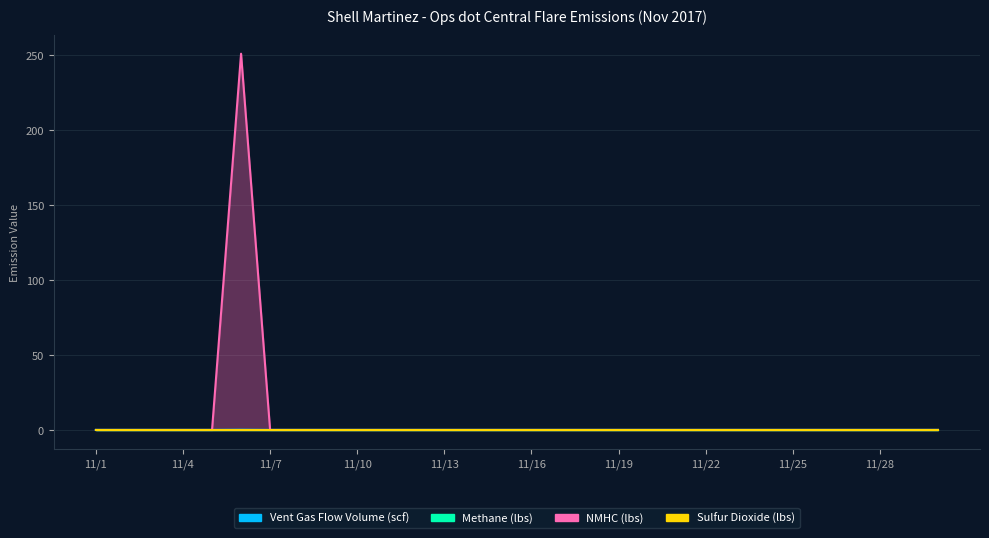

What is the sum of all NMHC (lbs) values?

251.0